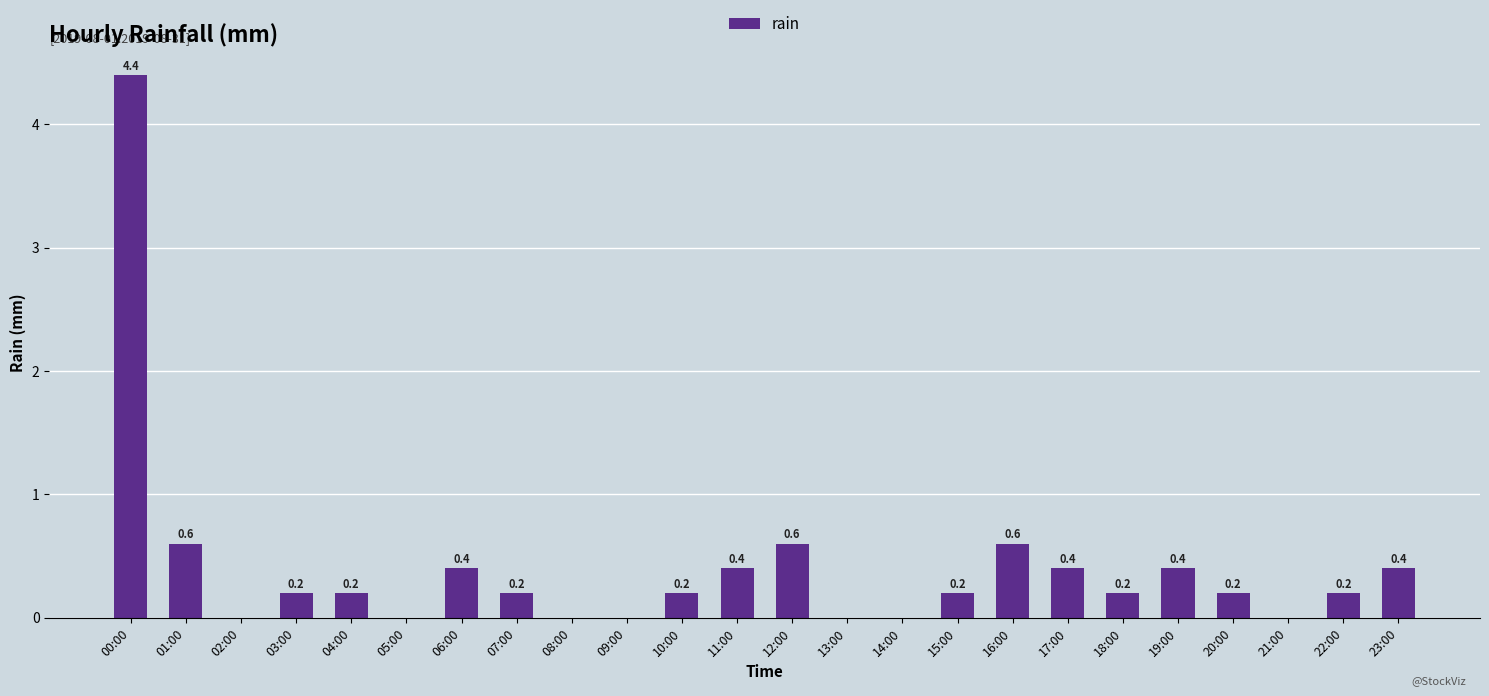

What is the maximum value shown in the chart?

4.4